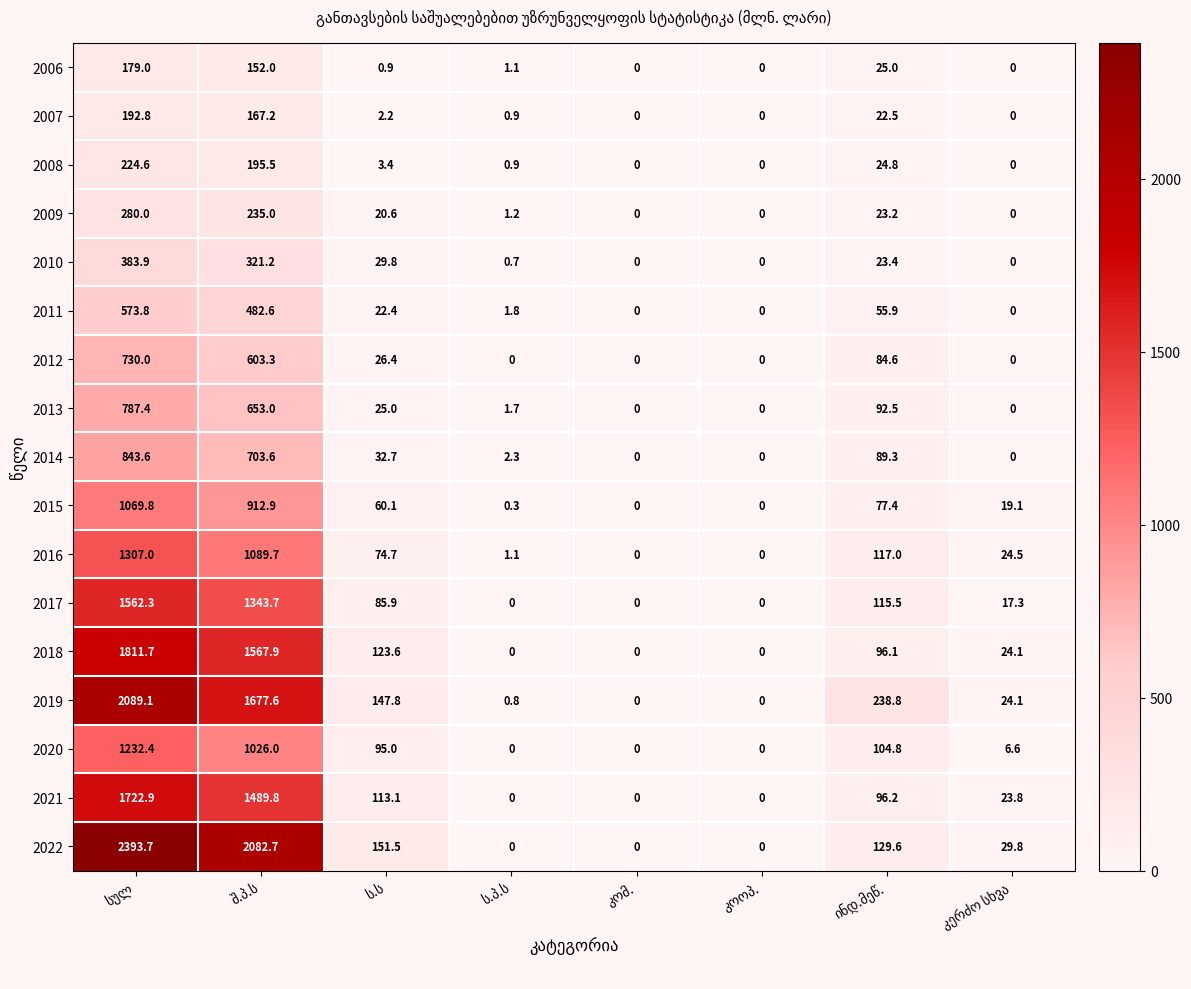

List the series in order of their peak value, lowest first.

2006, 2007, 2008, 2009, 2010, 2011, 2012, 2013, 2014, 2015, 2020, 2016, 2017, 2021, 2018, 2019, 2022